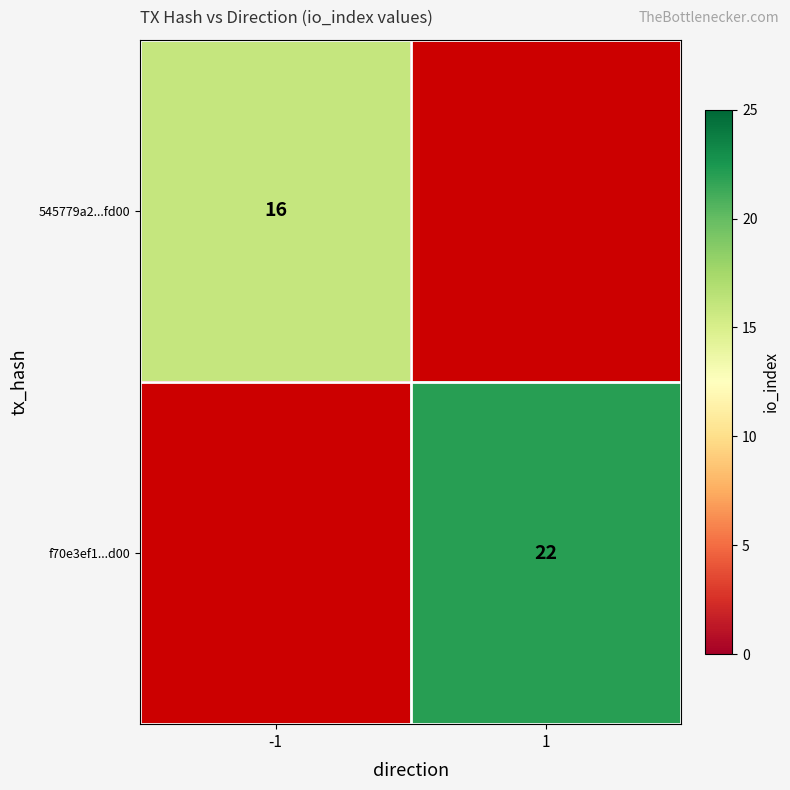

The value of f70e3ef1...d00 at 1 is 22. True or false?

True